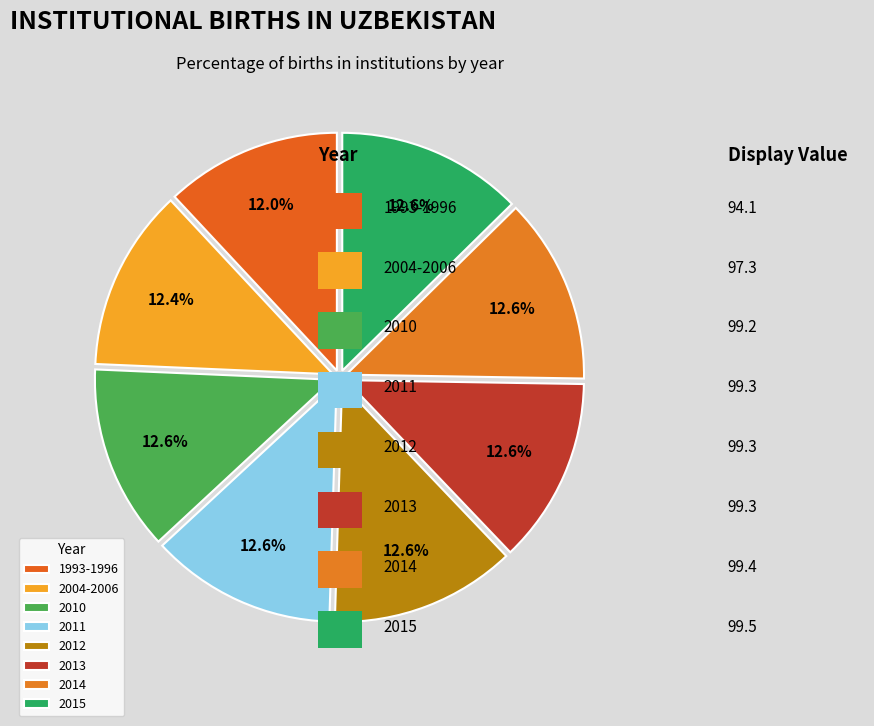

Is it true that 2014 is 13% of the pie?

True